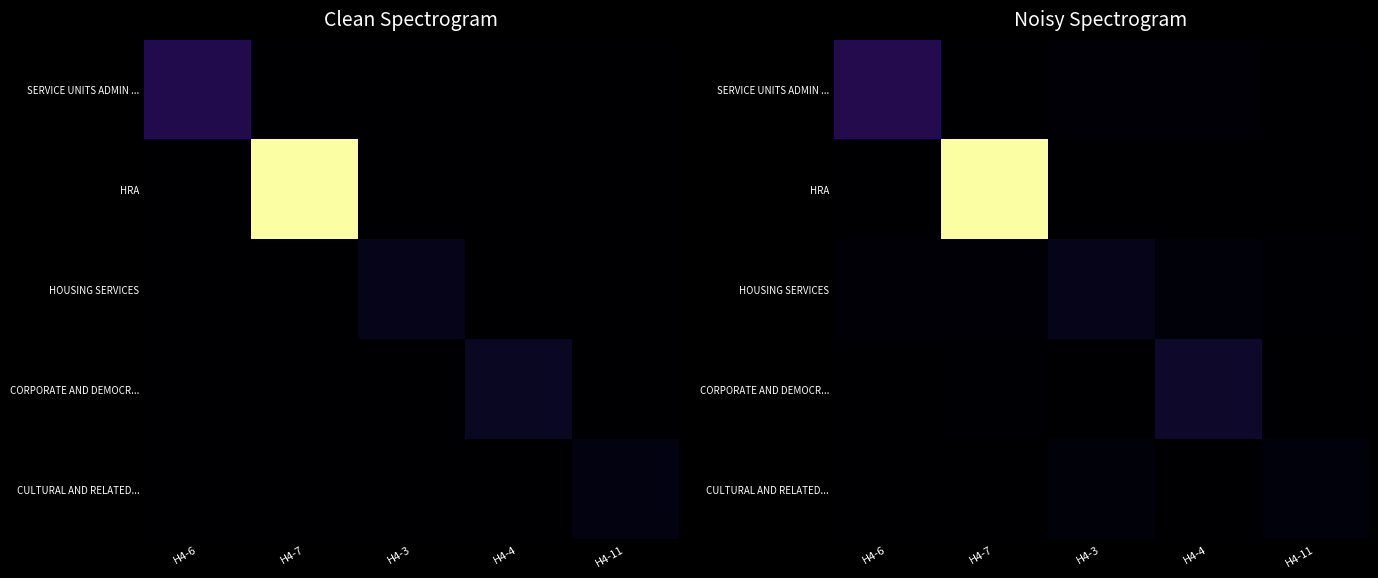

At how many categories does at least one series exceed 599925?

1